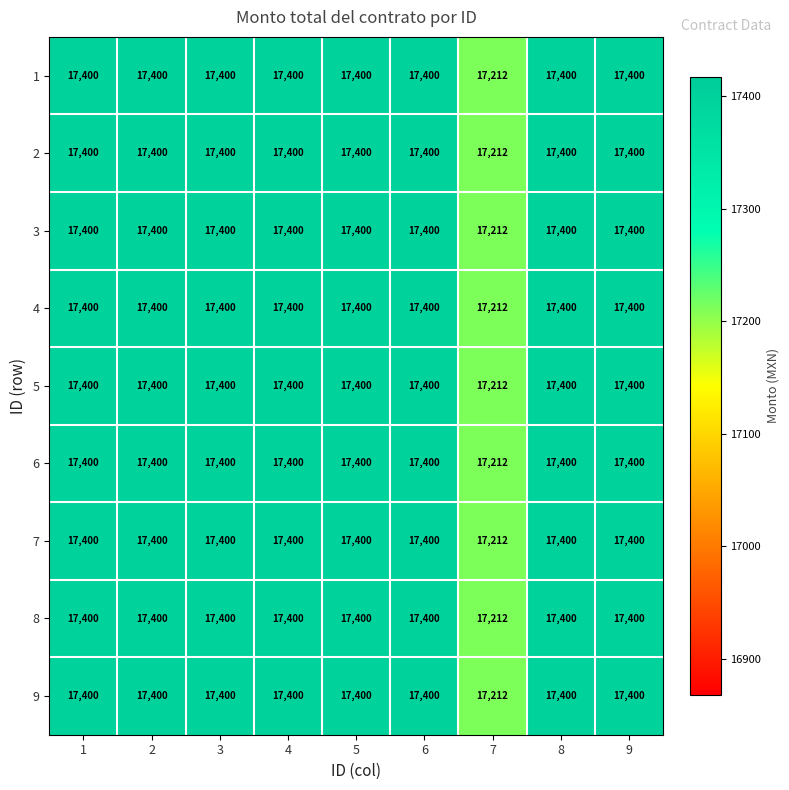

The value of 3 at 3 is 11319. True or false?

False